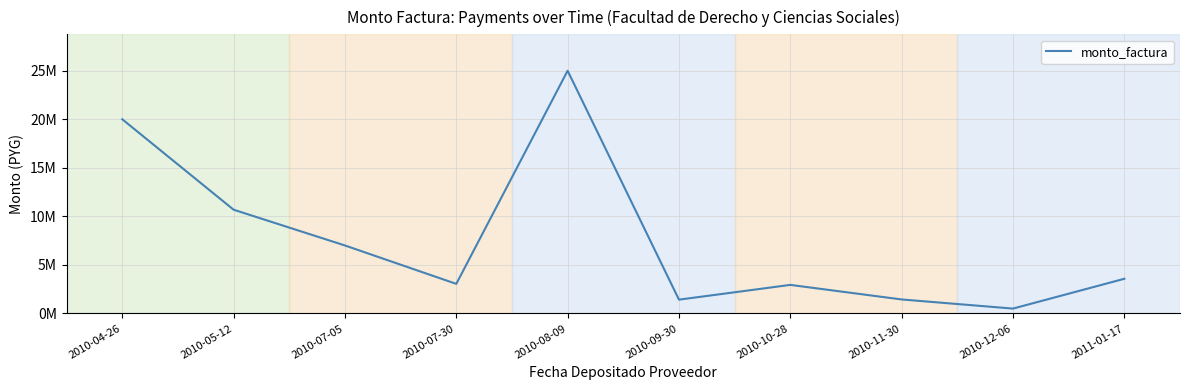

What is the label of the 5th point from the left?

2010-08-09